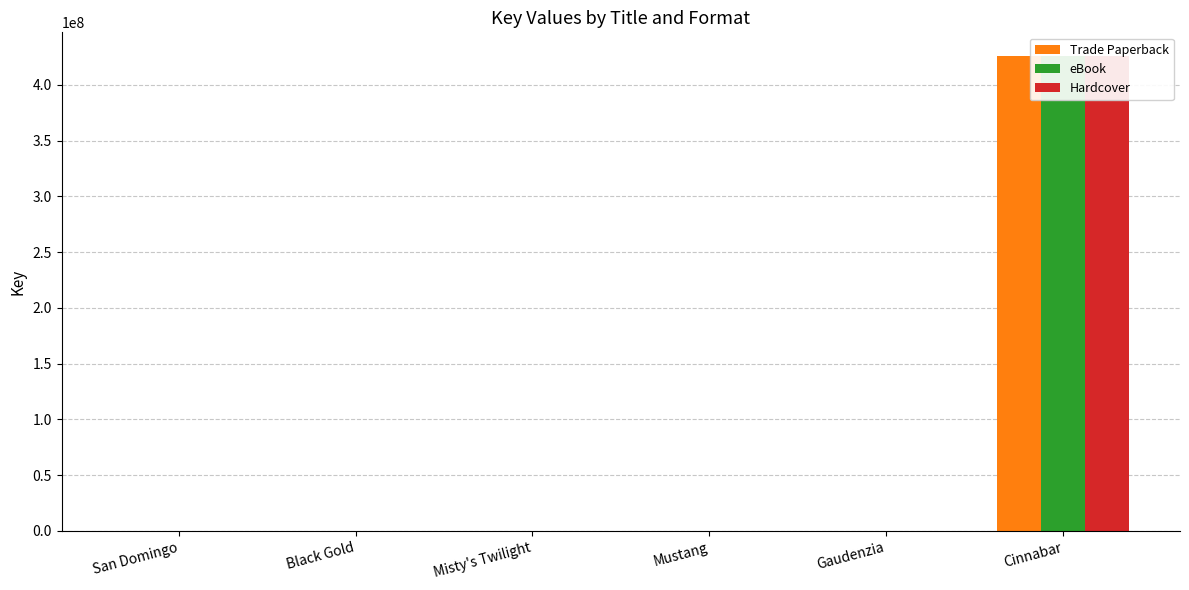

How many categories are shown in the chart?

6